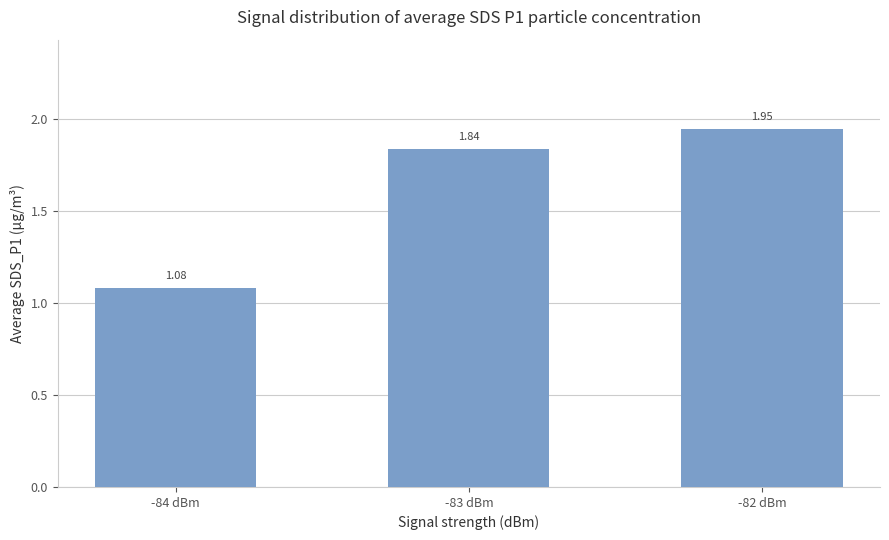

Which category has the highest value across all series?

-82 dBm